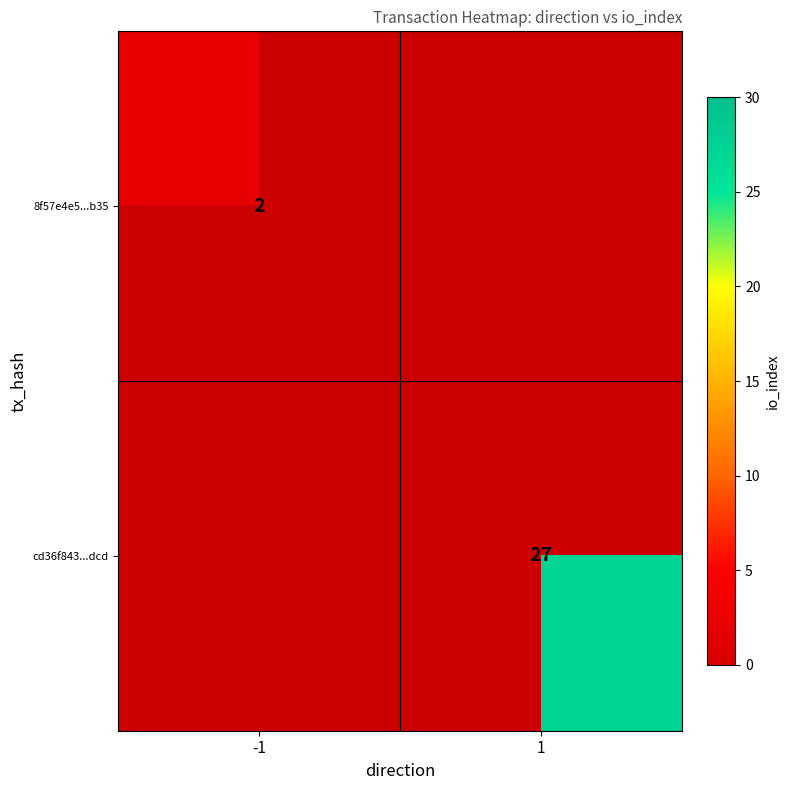

Is the value of 8f57e4e5...b35 at -1 greater than the value of cd36f843...dcd at 1?

No